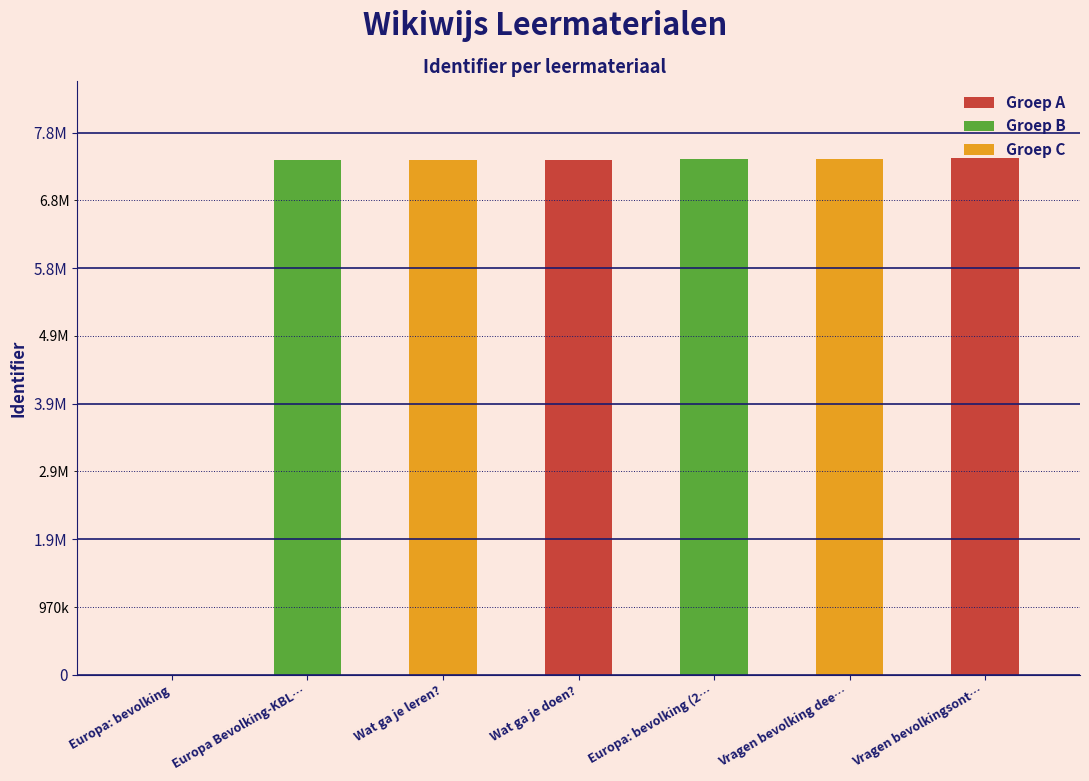

Reading right to left, extract all data points from this chart.

7391353	7384722	7384726	7375550	7375548	7375482	0